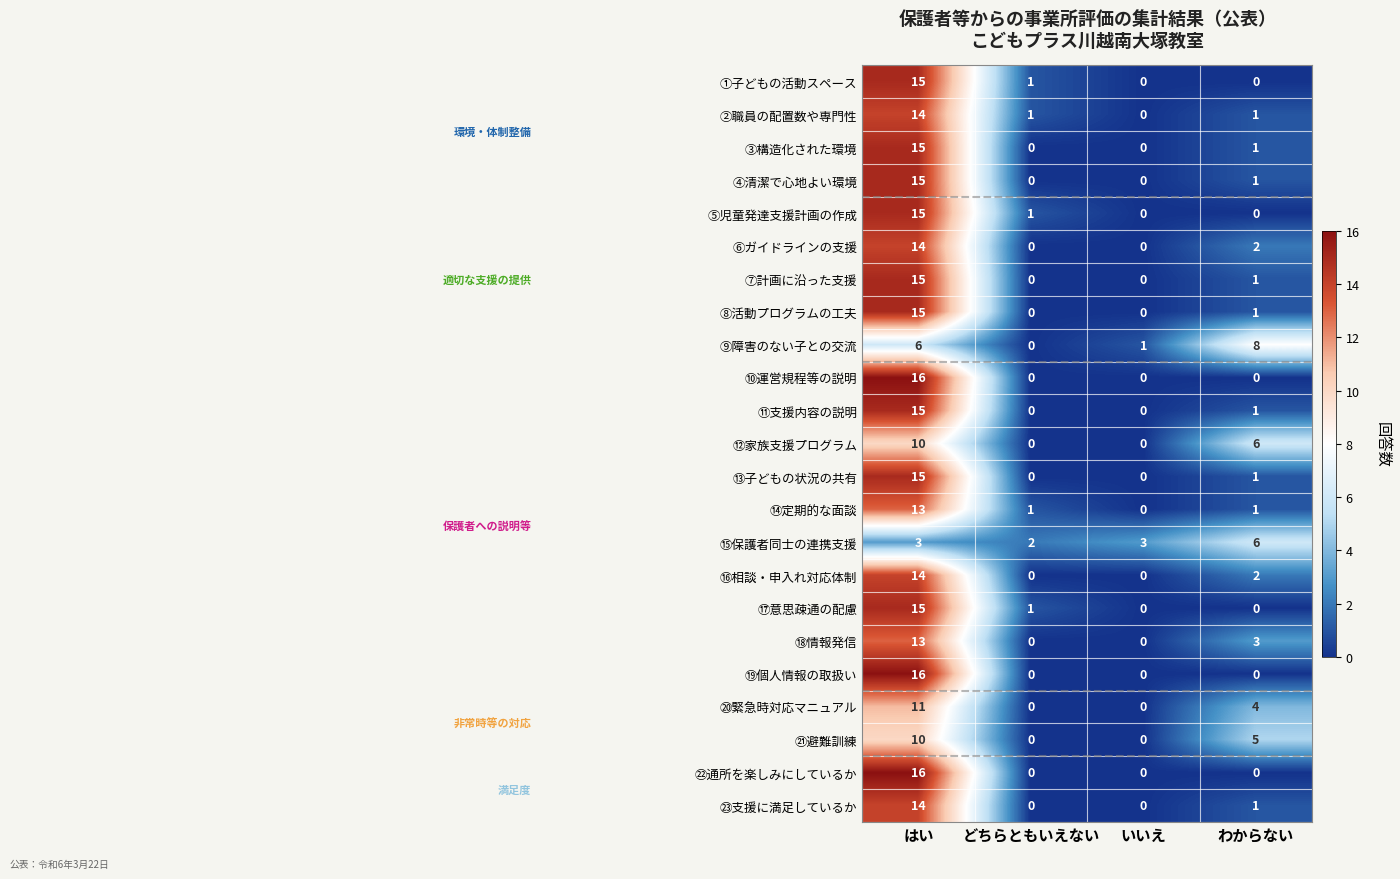

Between どちらともいえない and わからない, which series saw the biggest shift?

⑨障害のない子との交流